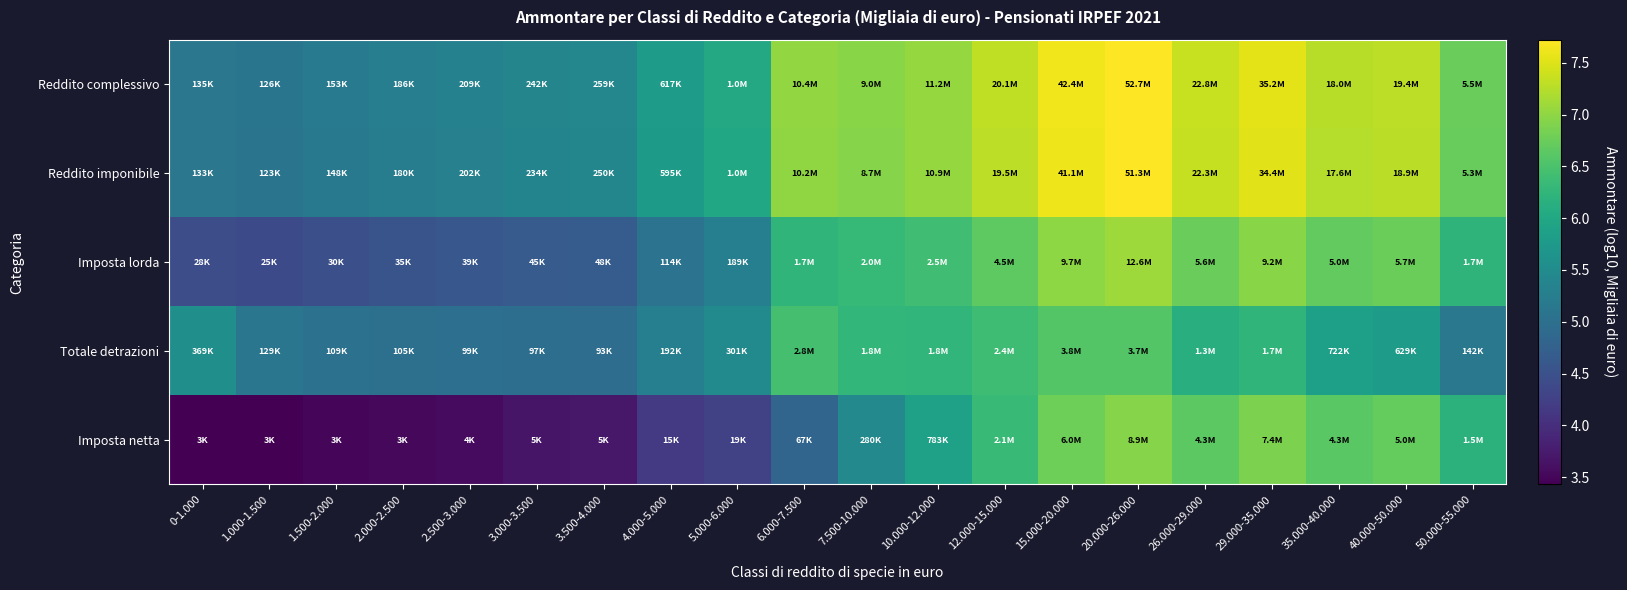

At how many categories does at least one series exceed 5?

20